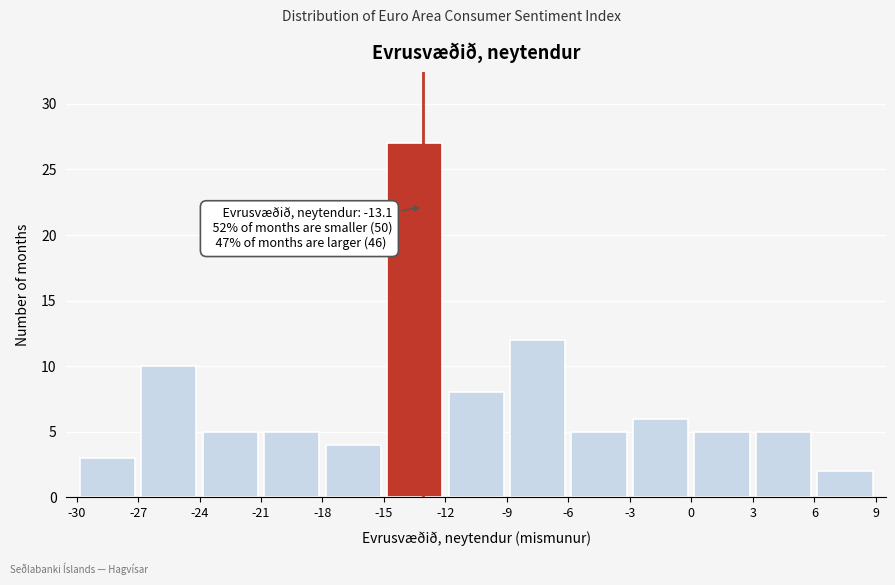

Over which range of the x-axis is the bar tallest?

-15 to -12